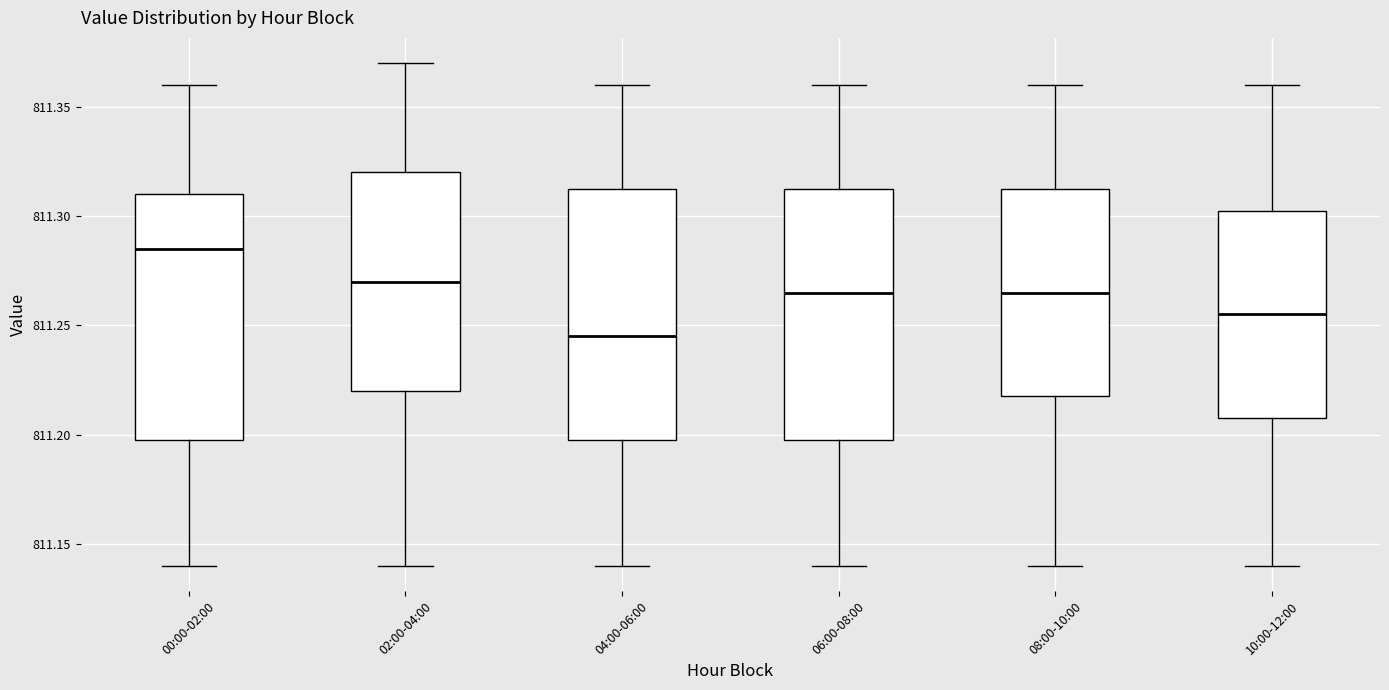

Reading left to right, transcribe this box plot: for each box, give where its median line is, the range the box spans, and where its two whiskers end, as read against the y-axis. The values are not printed on the chart, so give them approximately, as read against the axis.

00:00-02:00: median 811.285, box 811.200 to 811.310, whiskers 811.140 to 811.360
02:00-04:00: median 811.270, box 811.220 to 811.320, whiskers 811.140 to 811.370
04:00-06:00: median 811.245, box 811.200 to 811.315, whiskers 811.140 to 811.360
06:00-08:00: median 811.265, box 811.200 to 811.315, whiskers 811.140 to 811.360
08:00-10:00: median 811.265, box 811.220 to 811.315, whiskers 811.140 to 811.360
10:00-12:00: median 811.255, box 811.210 to 811.305, whiskers 811.140 to 811.360